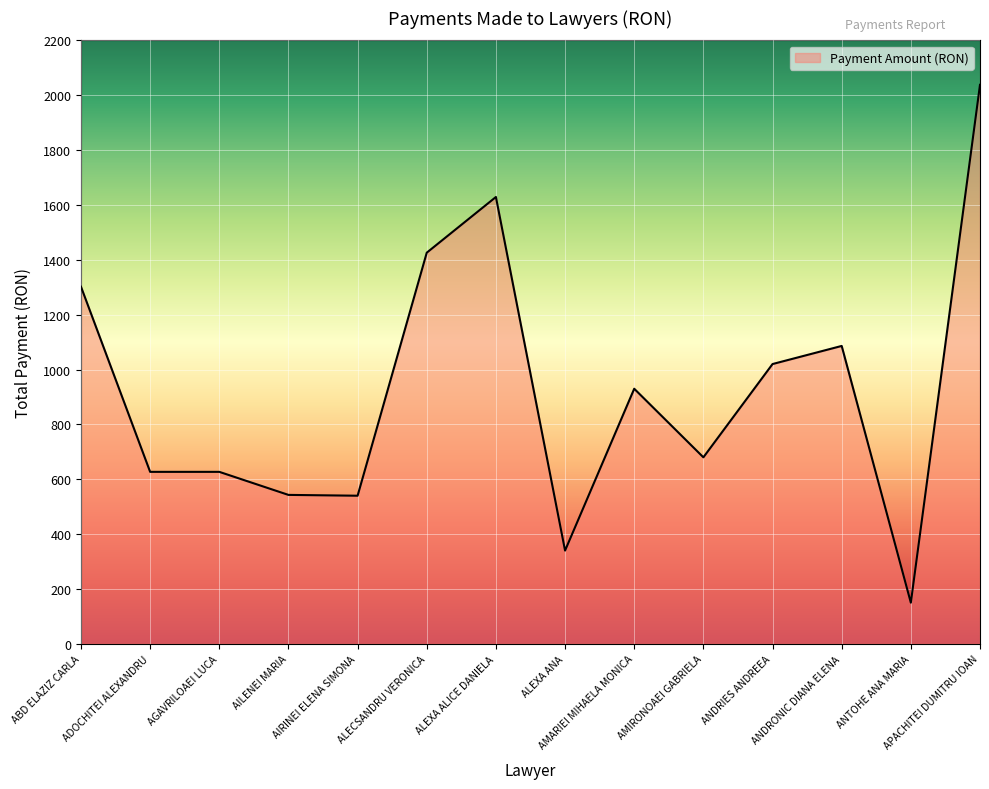

Between ALECSANDRU VERONICA and ANDRIES ANDREEA, which is larger?

ALECSANDRU VERONICA